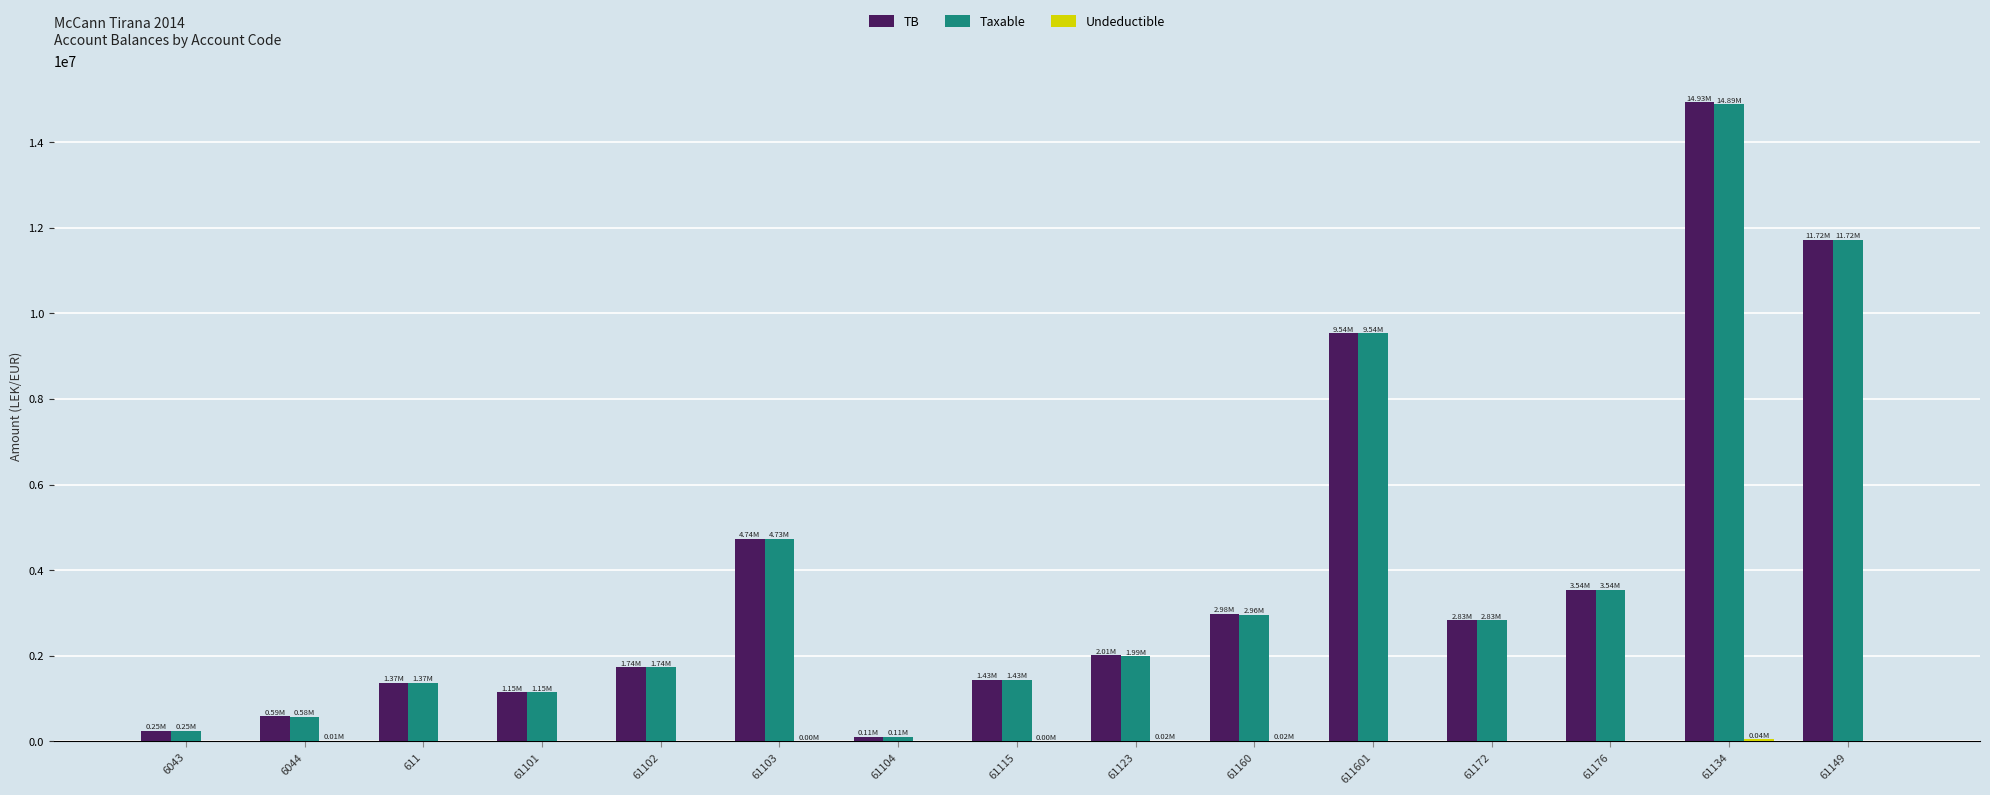

Is the value of Taxable at 61104 greater than the value of TB at 61134?

No